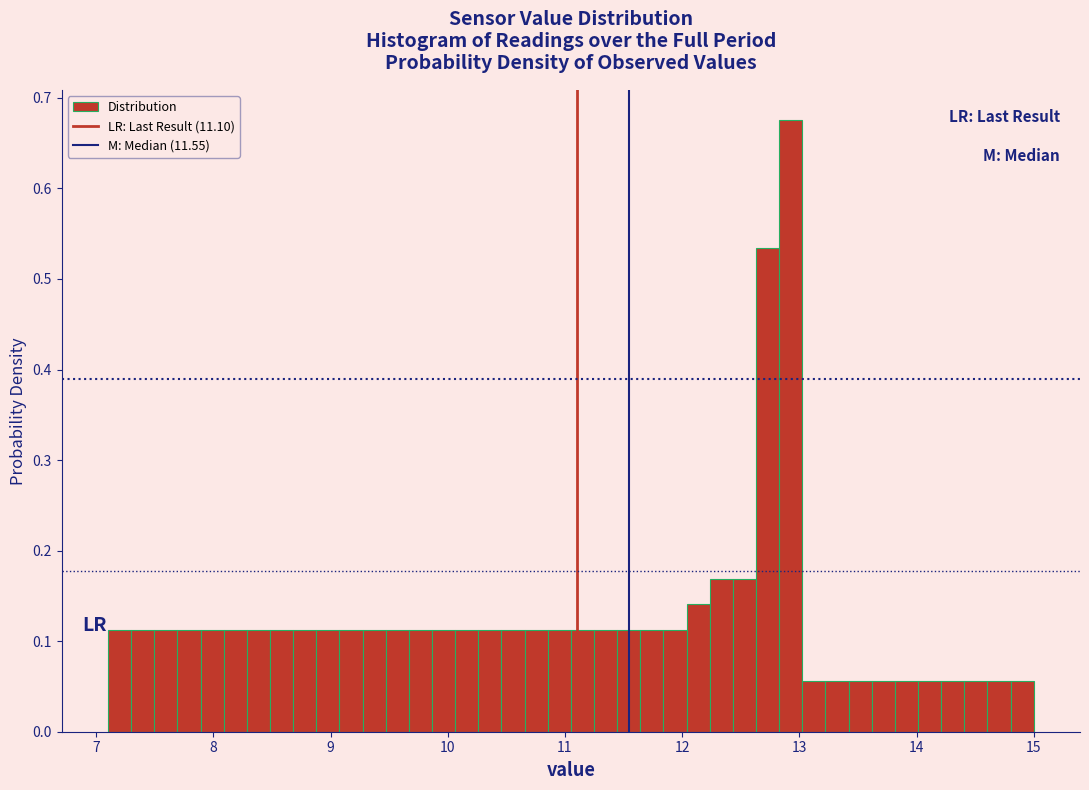

Read against the x-axis, roughly where is the centre of the tallest bar?

12.9